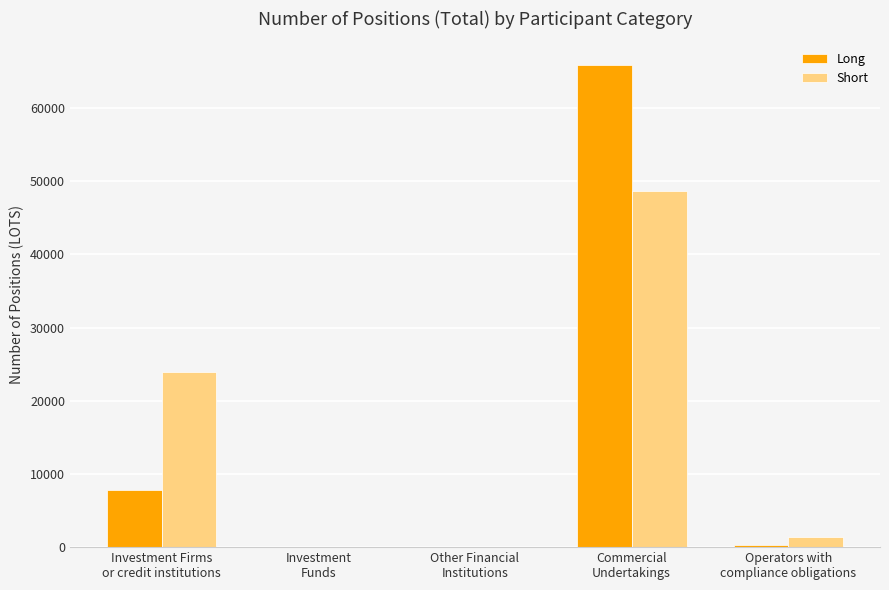

What is the greatest value displayed?

65810